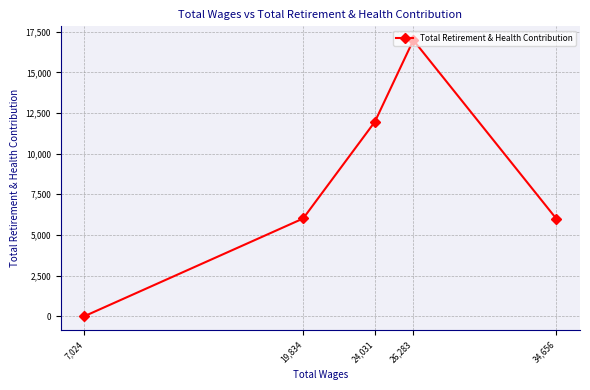

At which label is the value closest to 8490?

19,834